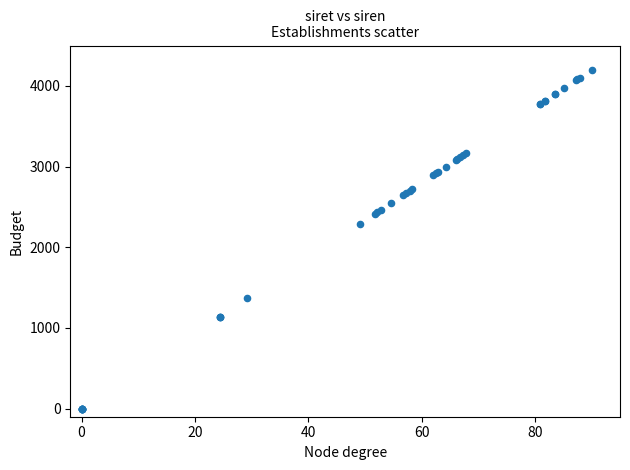

What Y value in the scatter plot is closest to 2100?

2292.0